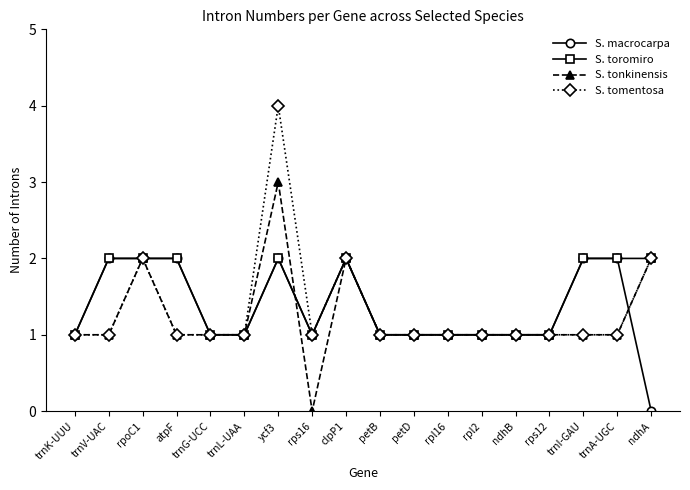

At which category does S. tomentosa reach its first local peak?

rpoC1